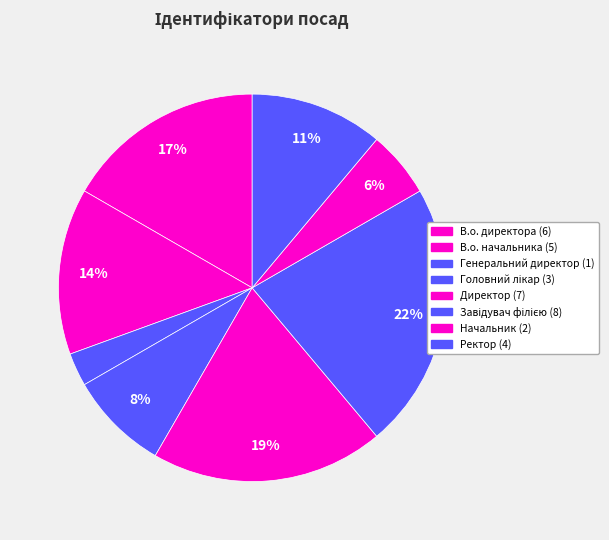

How many slices are in this pie chart?

8